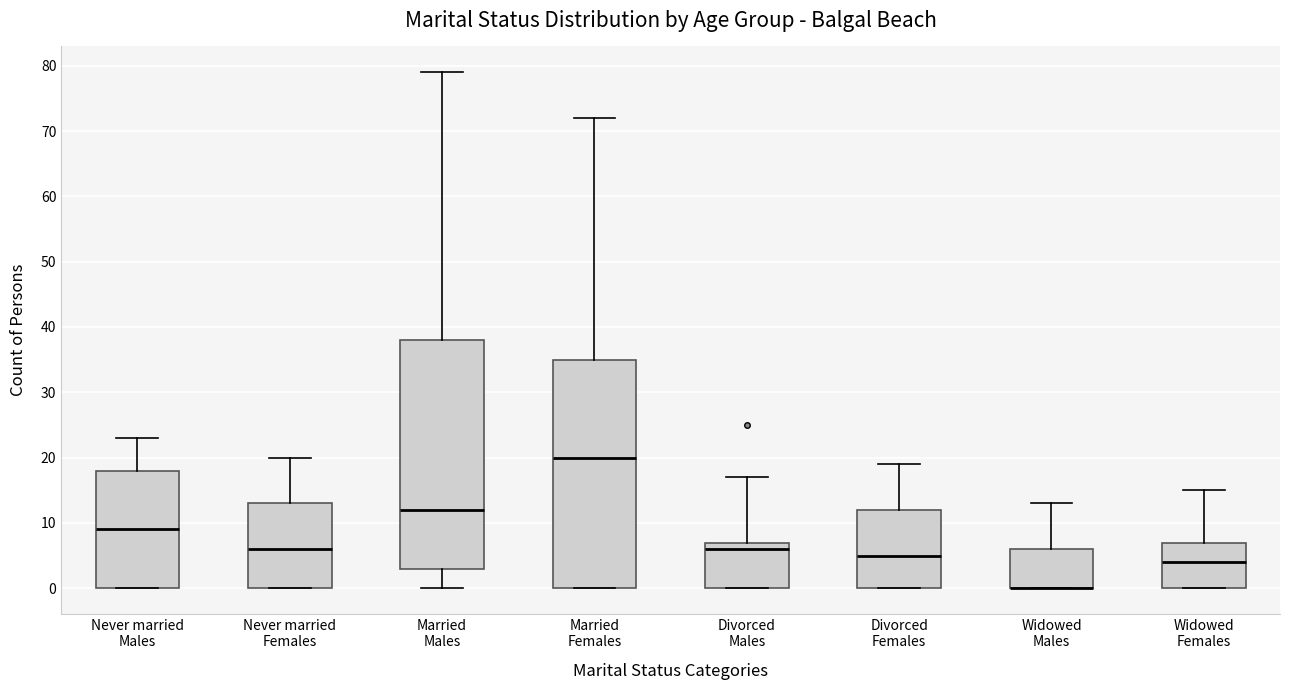

Reading left to right, read every box against the y-axis: the position of its median line, the range the box covers, and the ends of its whiskers. The values are not printed on the chart, so give them approximately, as read against the axis.

Never married Males: median 9, box 0 to 18, whiskers 0 to 23
Never married Females: median 6, box 0 to 13, whiskers 0 to 20
Married Males: median 12, box 3 to 38, whiskers 0 to 79
Married Females: median 20, box 0 to 35, whiskers 0 to 72
Divorced Males: median 6, box 0 to 7, whiskers 0 to 17
Divorced Females: median 5, box 0 to 12, whiskers 0 to 19
Widowed Males: median 0 (drawn on the box's lower edge), box 0 to 6, whiskers 0 to 13
Widowed Females: median 4, box 0 to 7, whiskers 0 to 15